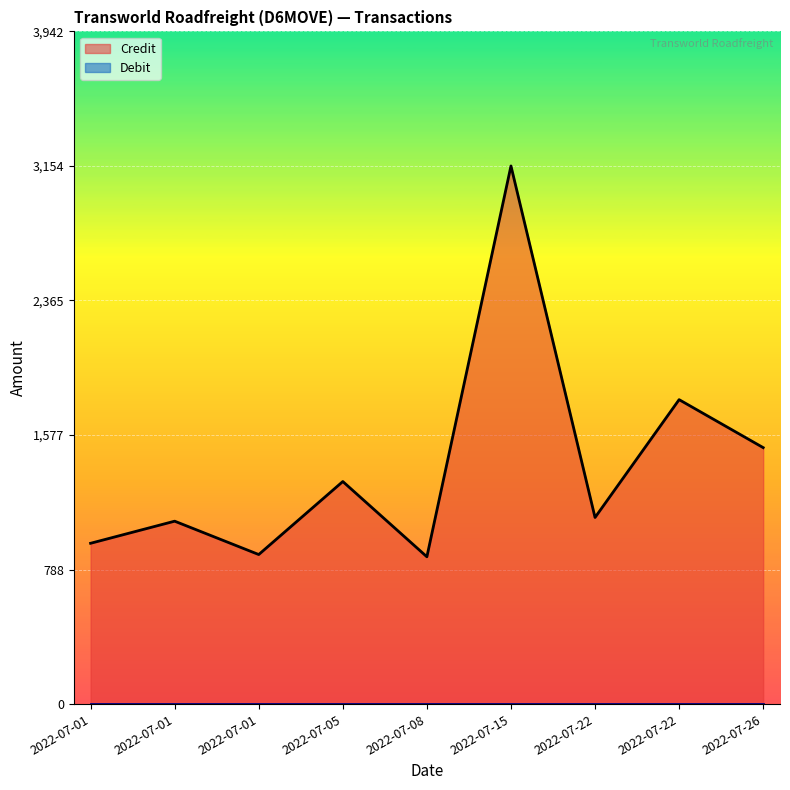

The value at 2022-07-22 is 3066.4. True or false?

False